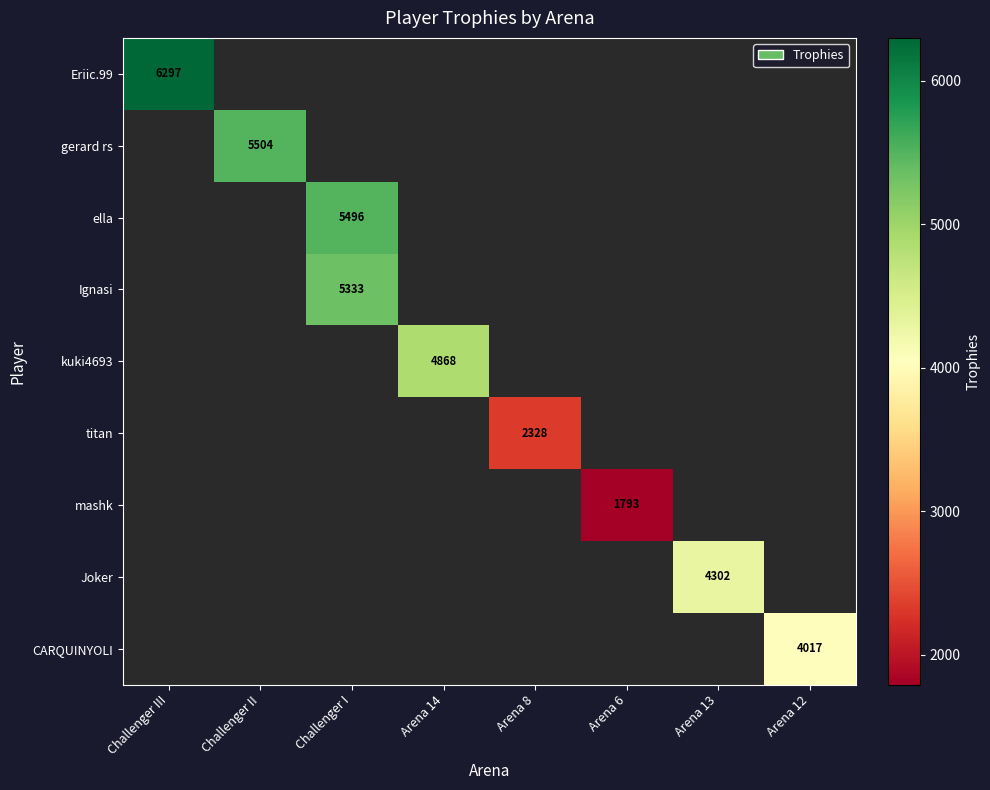

Is it true that ella equals 8116 at Challenger I?

False